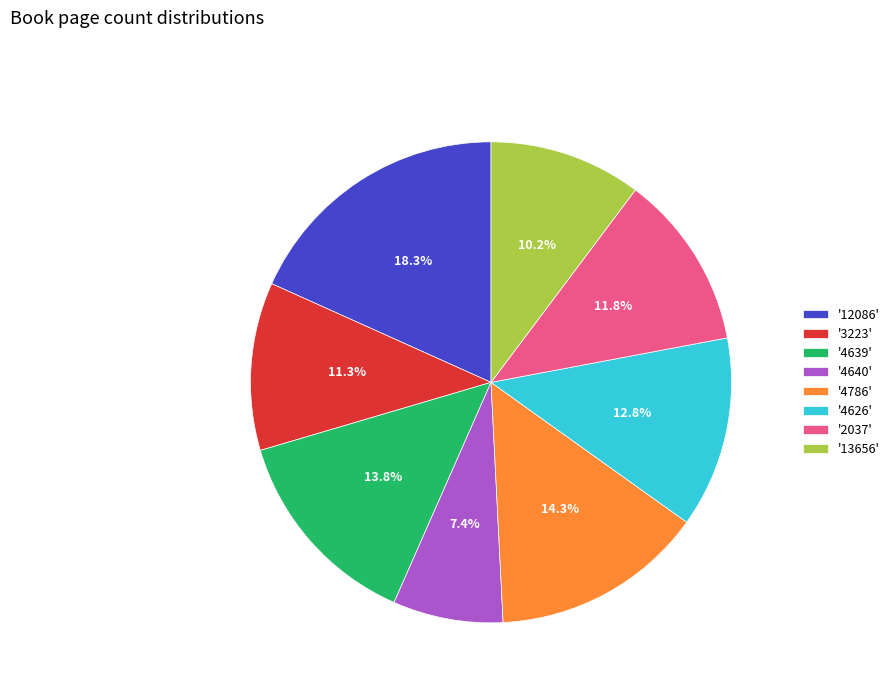

Do '4626' and '3223' together represent more than half of the pie?

No